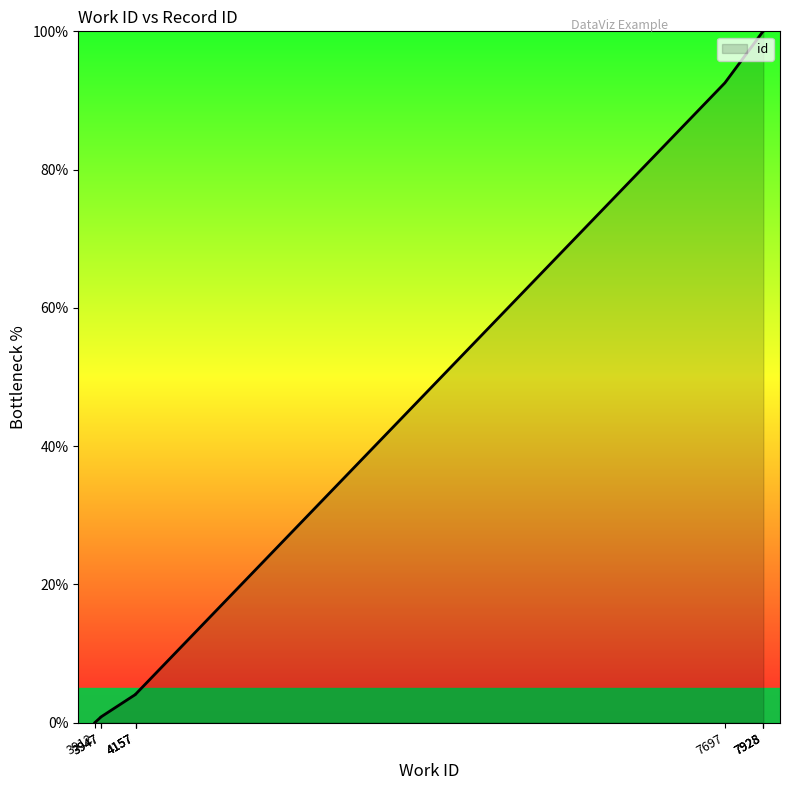

Does the chart display data point markers on the line(s)?

No